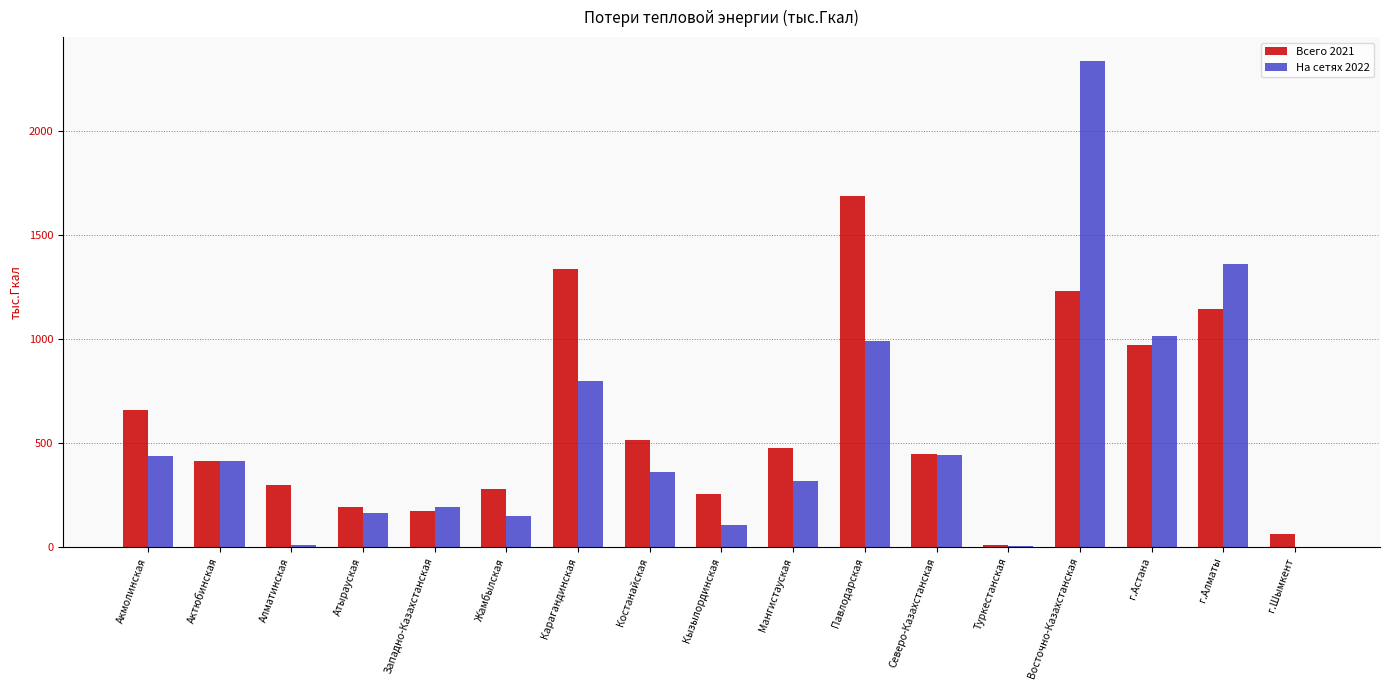

At which category is the sum across all series the highest?

Восточно-Казахстанская